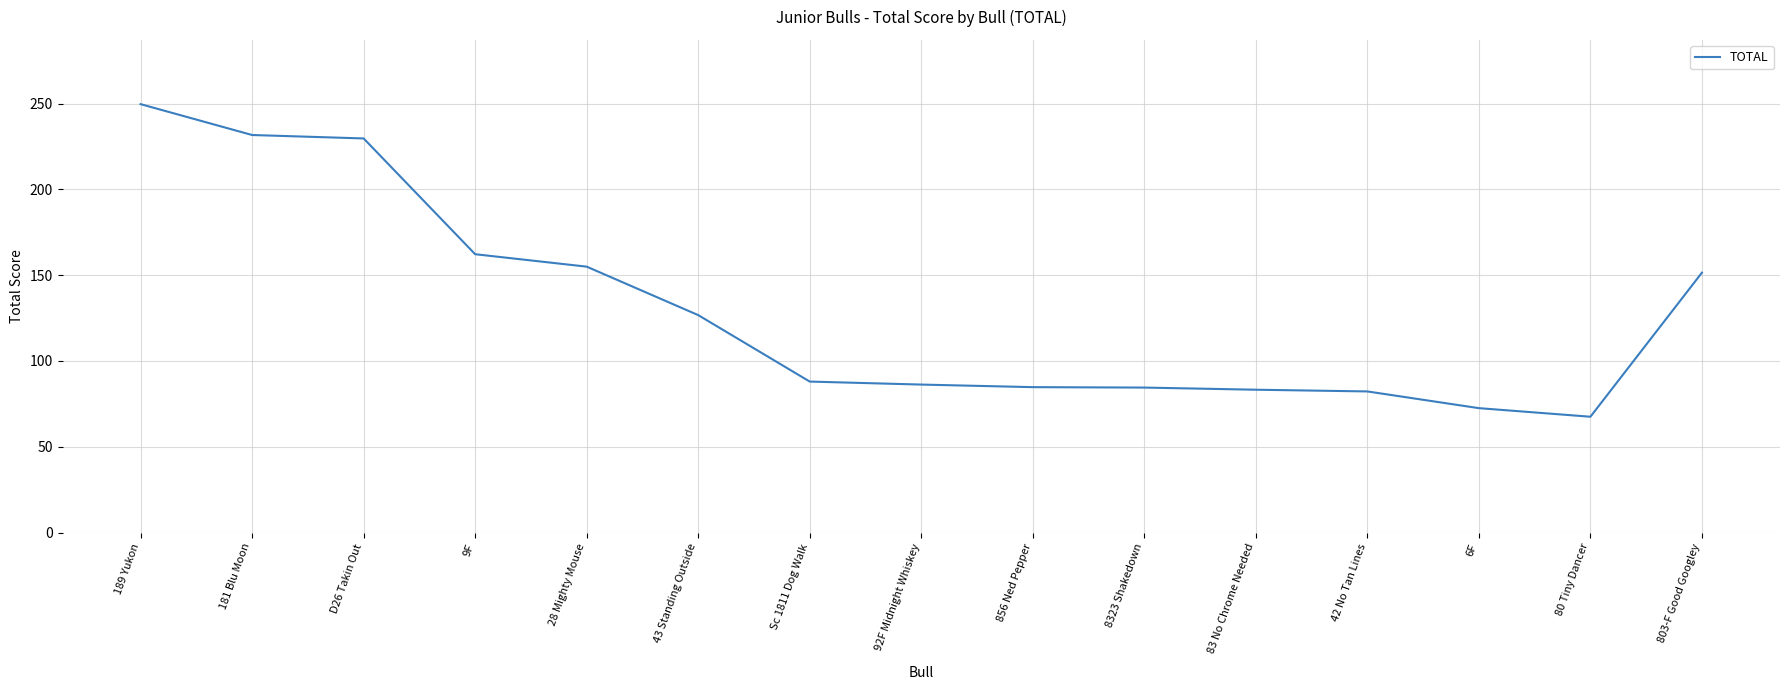

What is the maximum value shown in the chart?

249.8